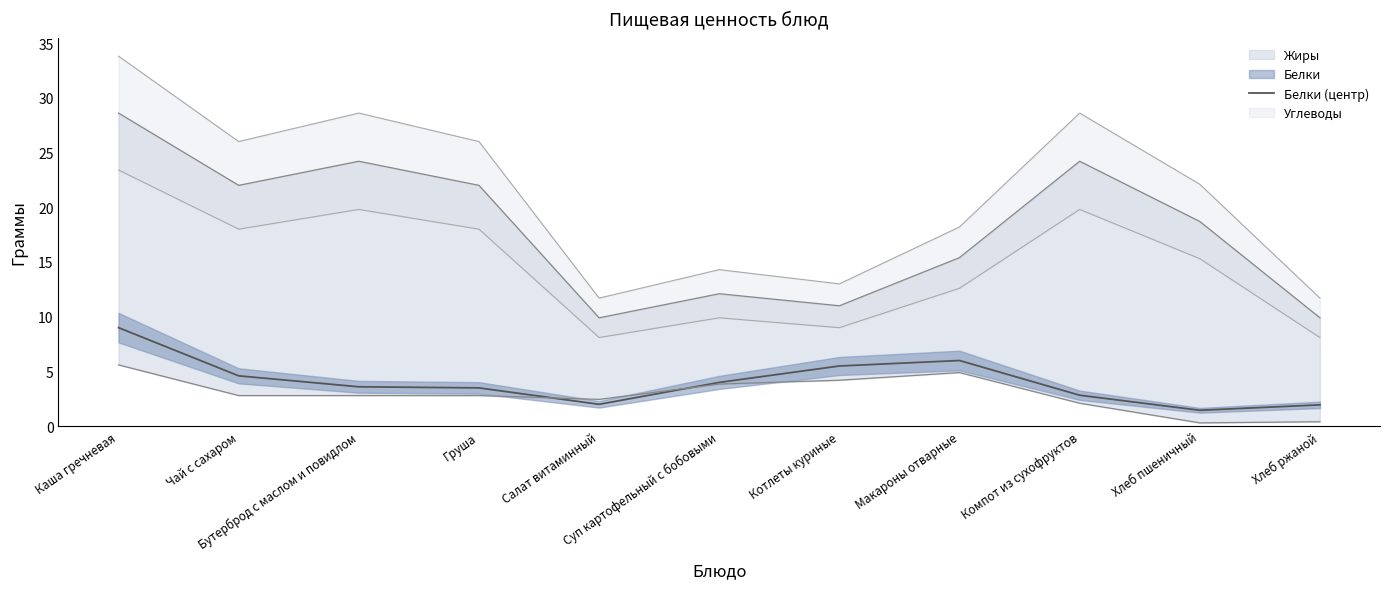

Reading left to right, transcribe all the data shown in this chart.

9.0	4.6	3.6	3.5	2.0	4.0	5.5	6.0	2.8	1.5	1.9